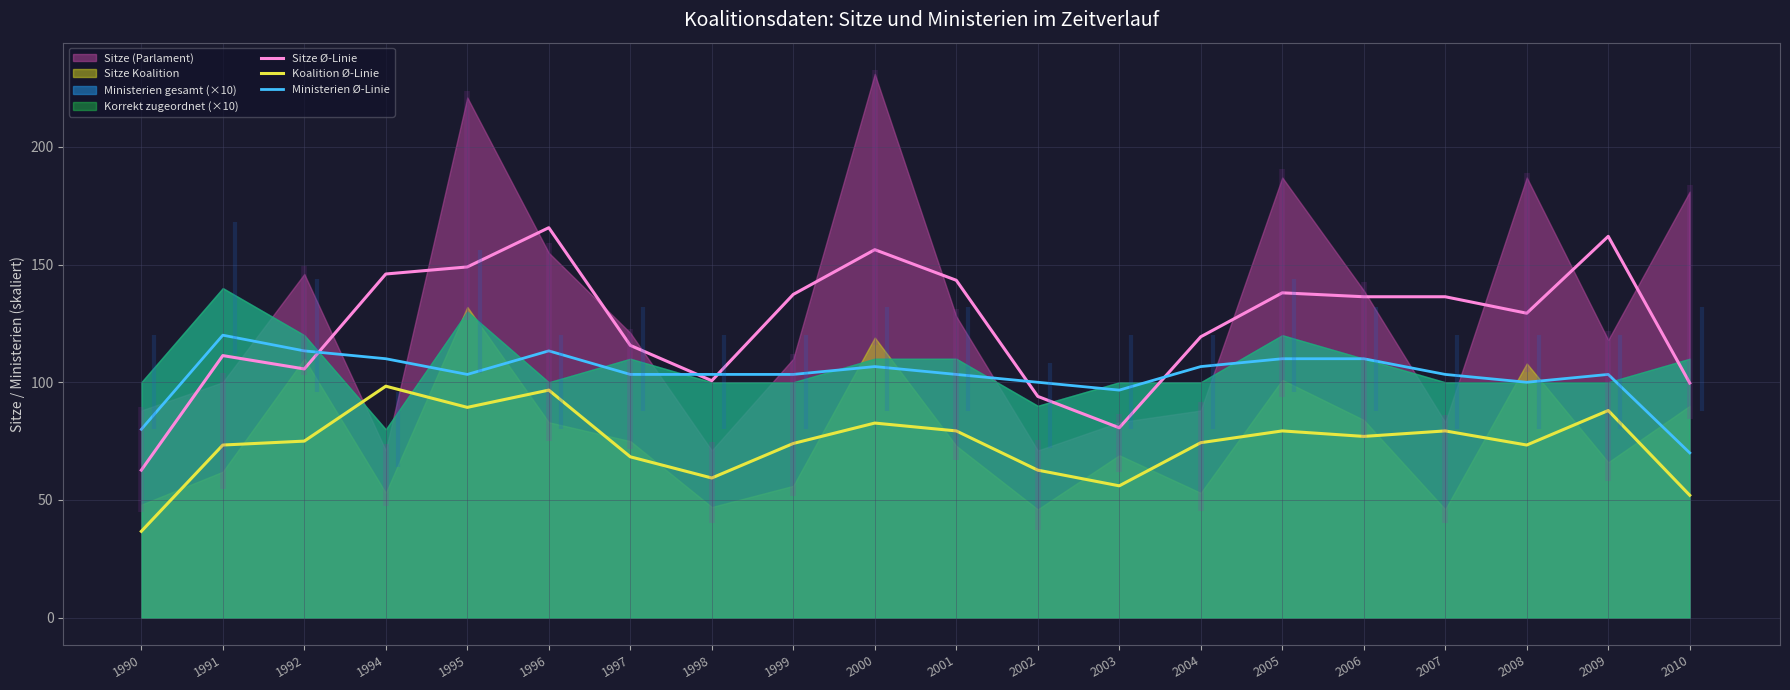

True or false: Sitze Ø-Linie and Ministerien Ø-Linie cross at least once.

True